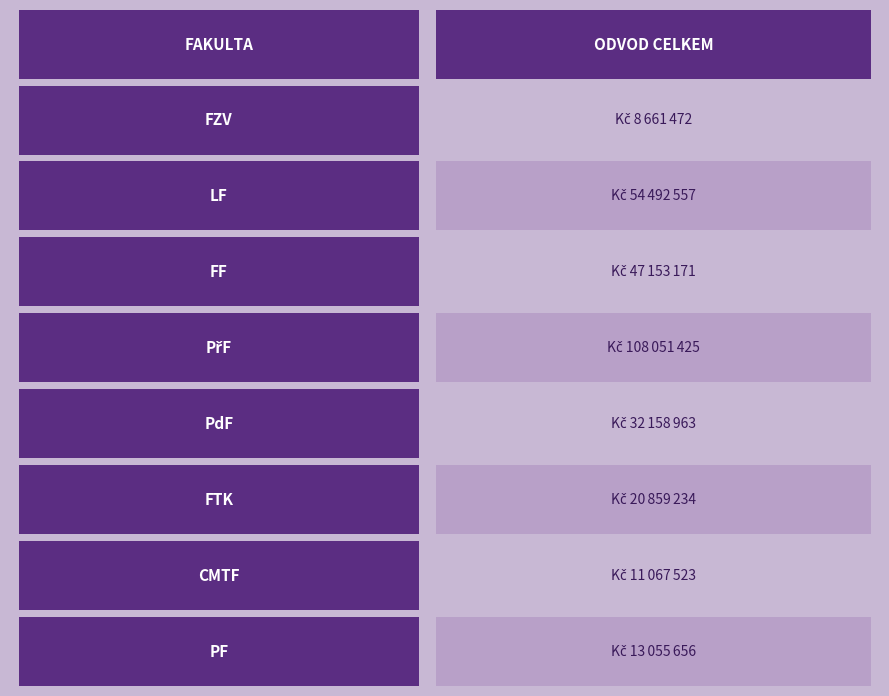

List the labels in order of value, largest first.

PřF, LF, FF, PdF, FTK, PF, CMTF, FZV